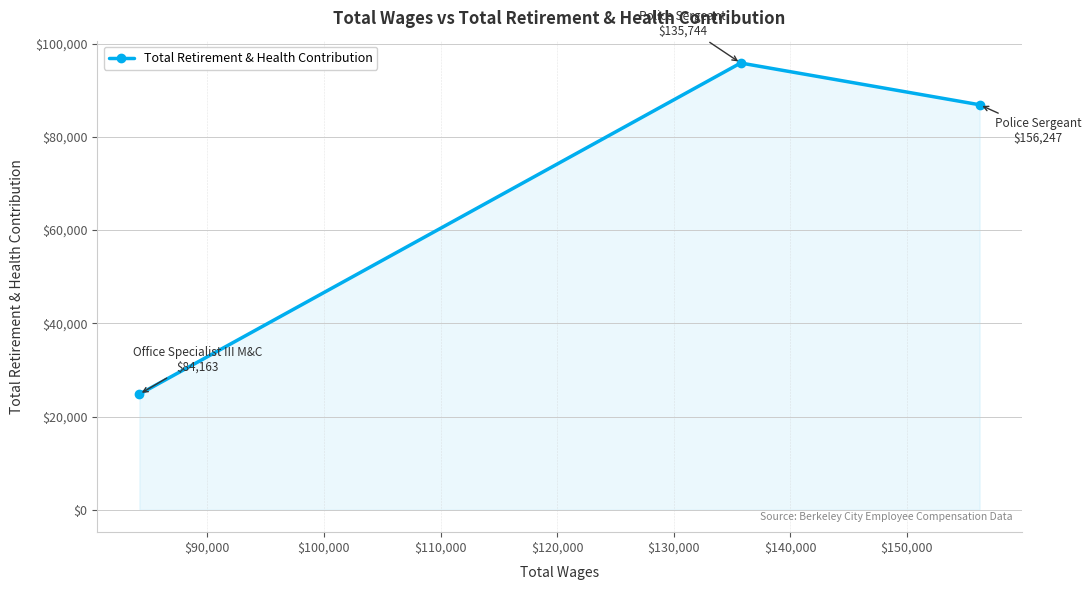

Reading left to right, transcribe all the data shown in this chart.

24802	95844	86884